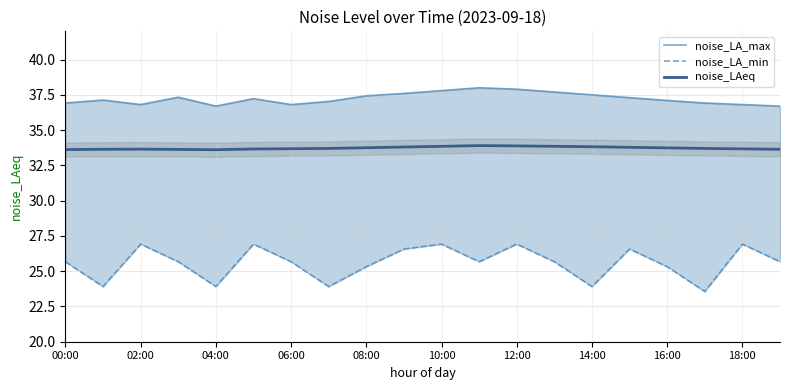

True or false: noise_LA_min and noise_LAeq cross at least once.

False